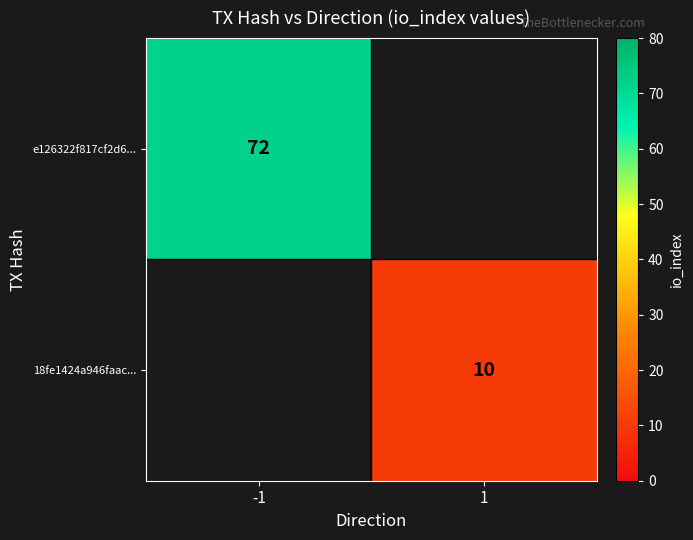

The value of 18fe1424a946faac... at 1 is 6. True or false?

False